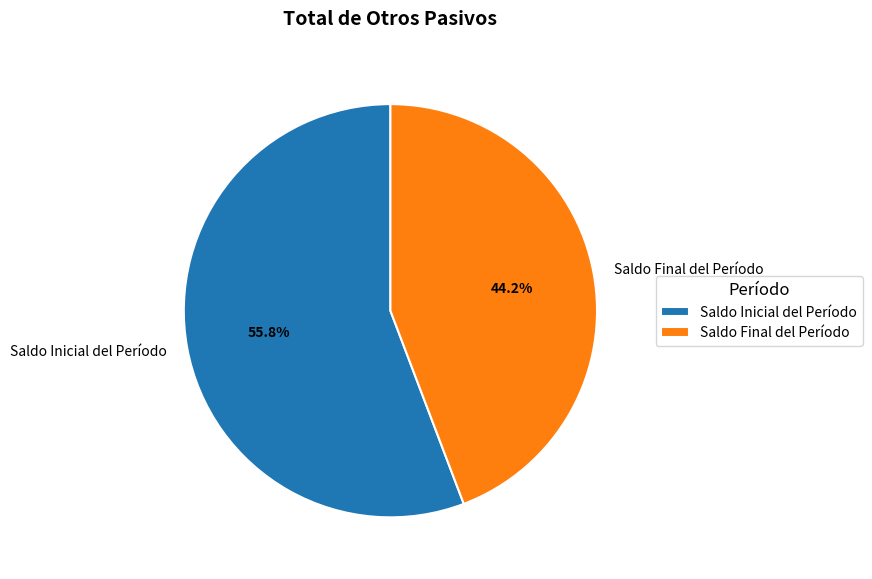

Which slice is the largest?

Saldo Inicial del Período